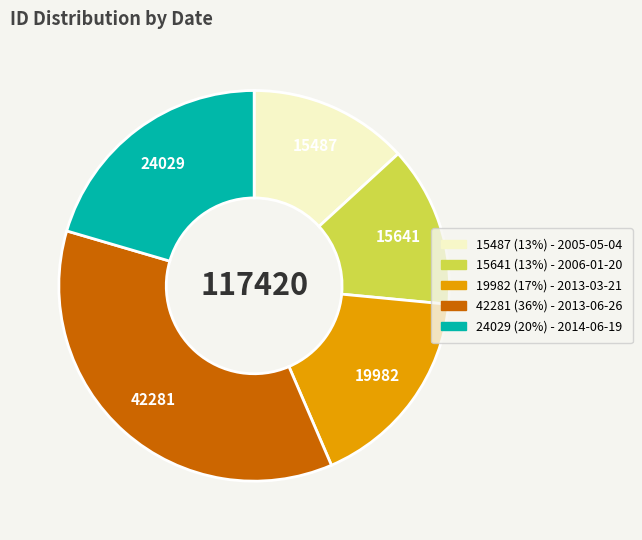

Is there any slice that represents more than half of the pie?

No